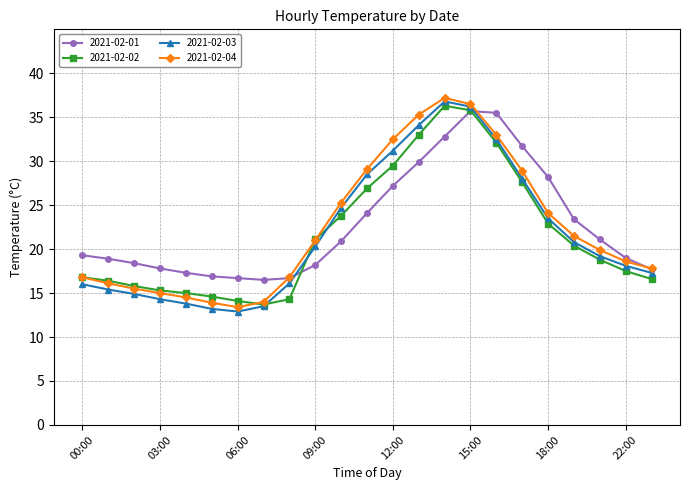

In 2021-02-03, how many points are lower than both neighbors (excluding endpoints)?

1